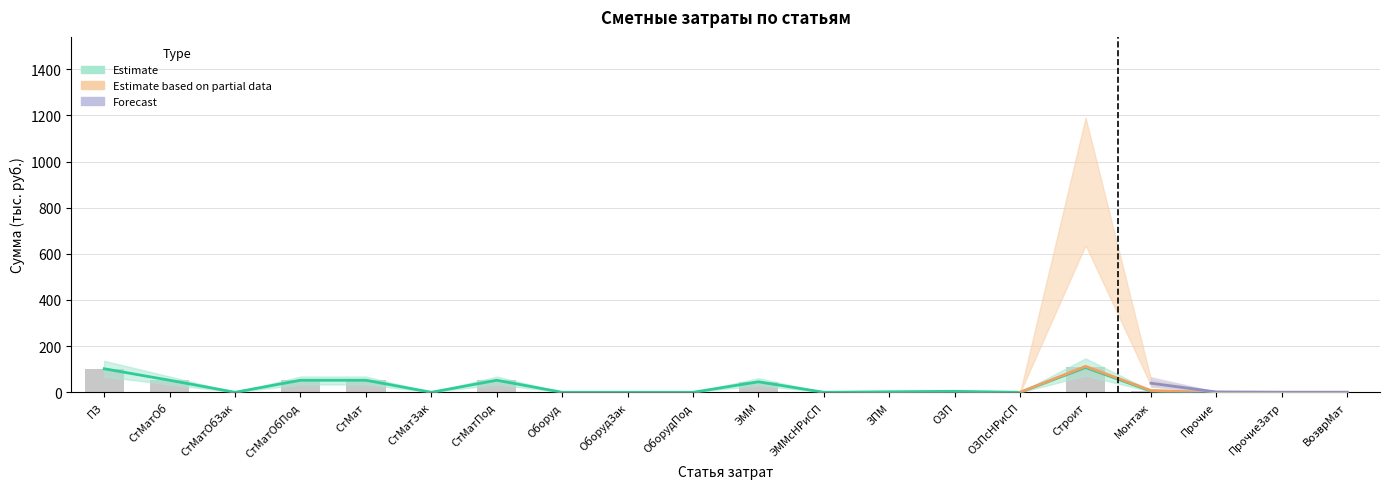

What is the value of the ПЗ bar at the 5th from the left?

52.2